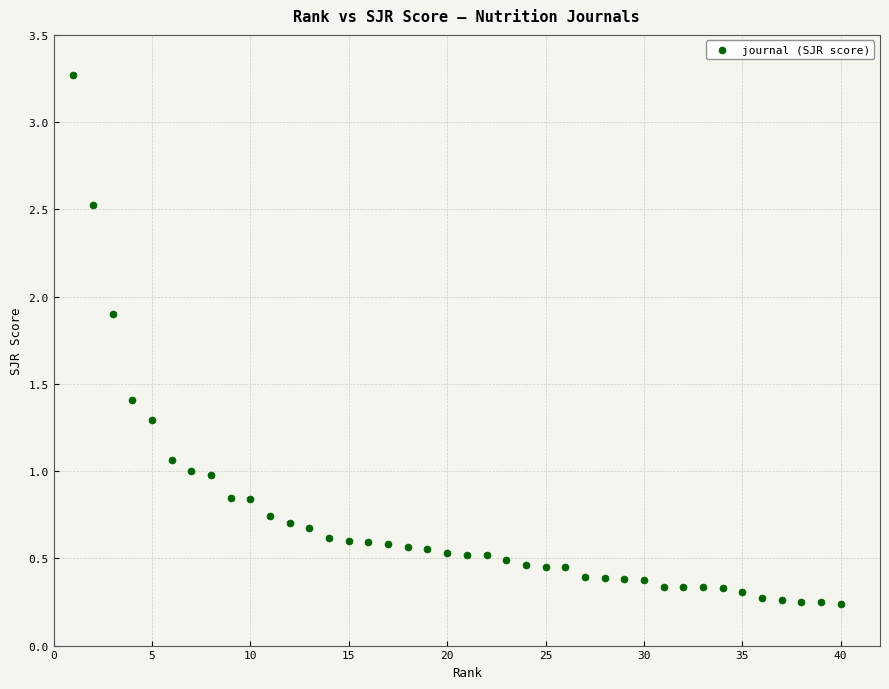

What is the range of X values (max minus min)?

39.0